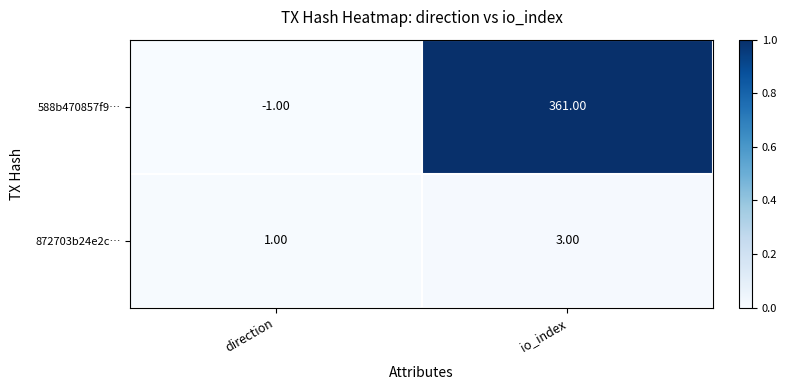

How many series are shown in this chart?

2